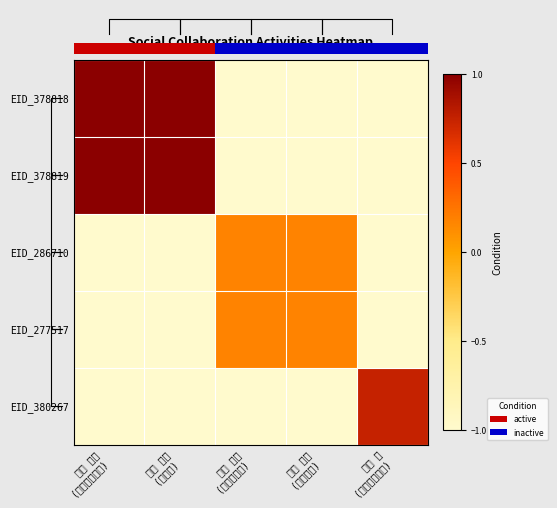

Is it true that EID_378819 equals -1.0 at 髙橋 晋一 (企画・監修)?

True